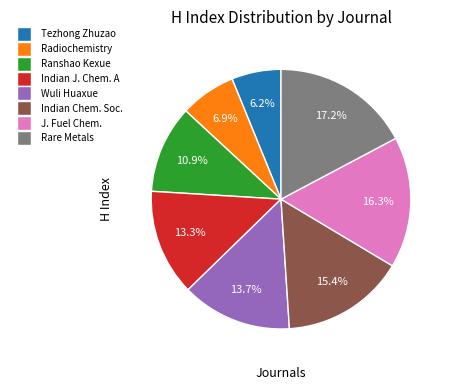

Is there a majority slice in this chart?

No